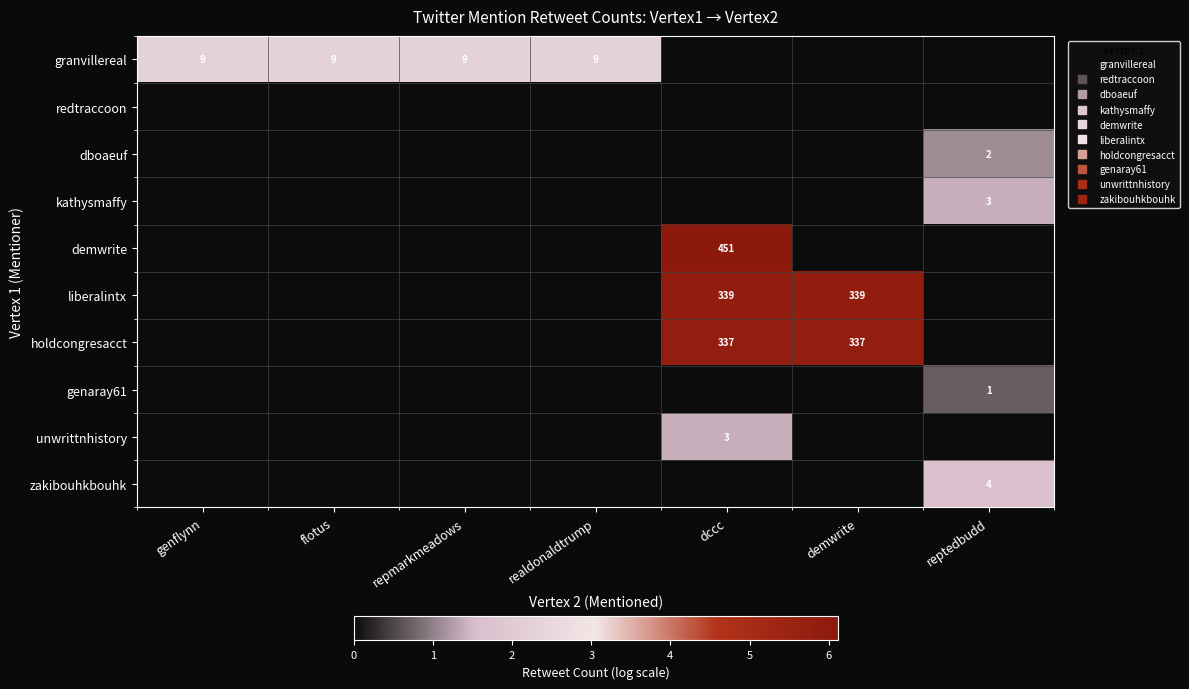

True or false: demwrite has a value of 0.0 at repmarkmeadows.

True